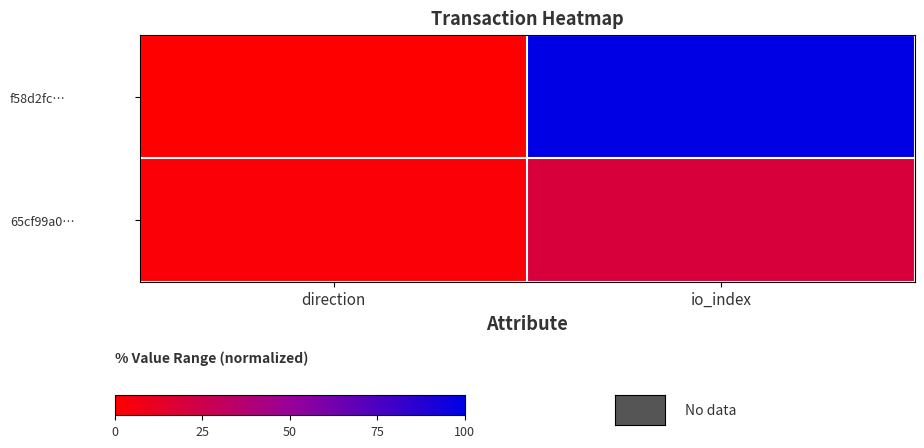

At how many categories does at least one series exceed 56?

1